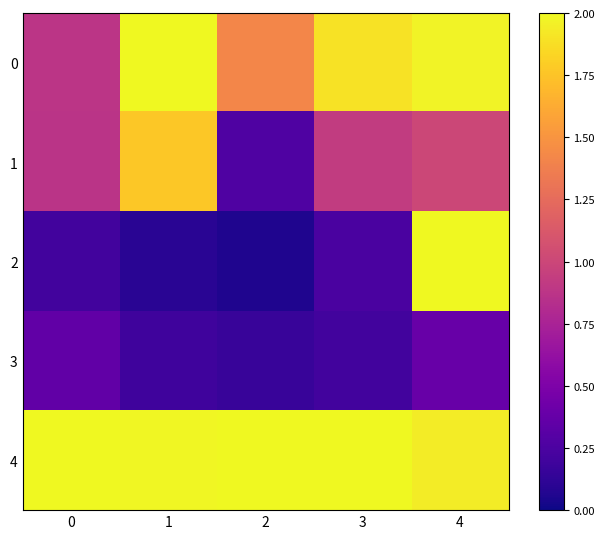

What is the minimum value shown in the chart?

0.1